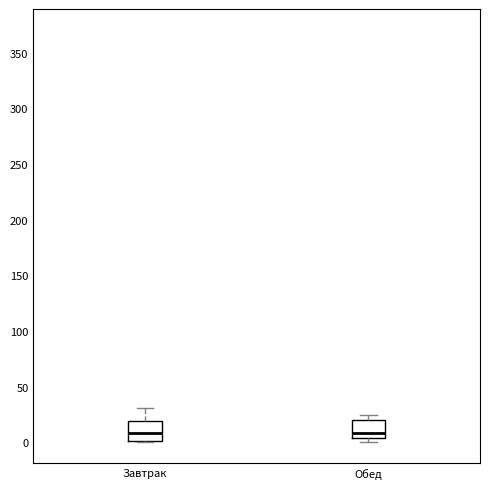

Where does the upper whisker of the box for Завтрак end on the y-axis? The values are not printed on the chart, so give them approximately, as read against the axis.

30